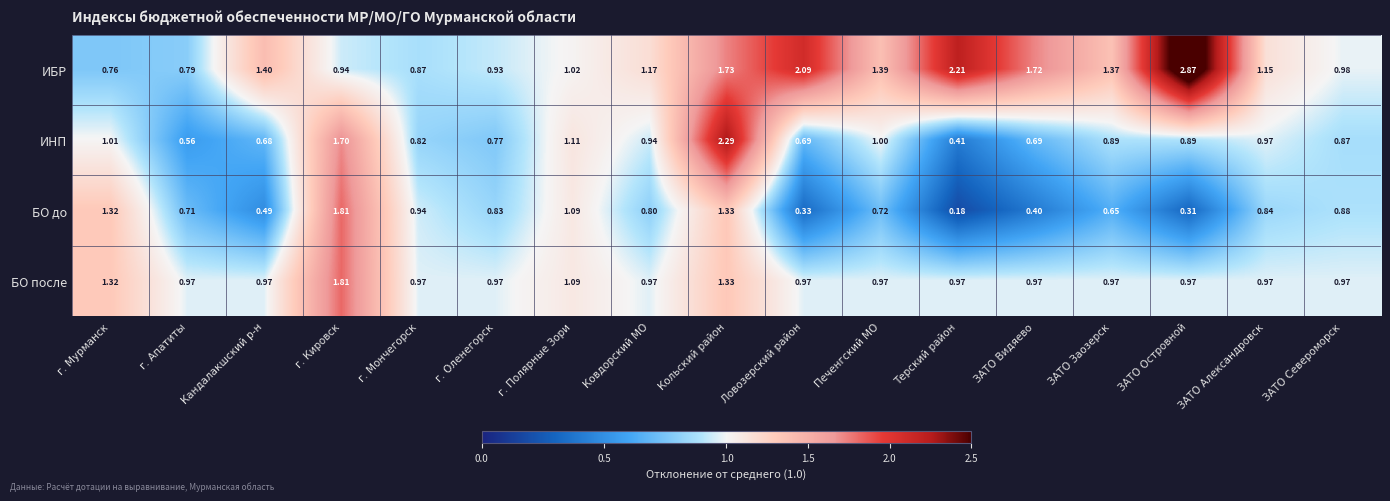

What is the total value across all series at Кольский район?

6.7